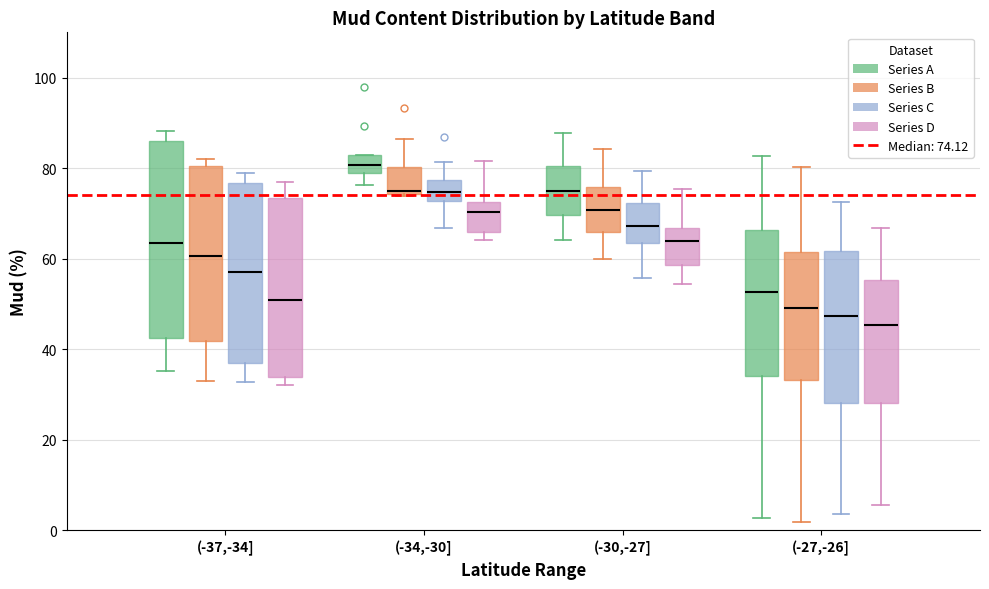

Reading left to right, transcribe this box plot: for each box, give where its median line is, the range the box spans, and where its two whiskers end, as read against the y-axis. The values are not printed on the chart, so give them approximately, as read against the axis.

(-37,-34] (Series A): median 64, box 42 to 86, whiskers 36 to 88
(-37,-34] (Series B): median 60, box 42 to 80, whiskers 32 to 82
(-37,-34] (Series C): median 58, box 36 to 76, whiskers 32 to 78
(-37,-34] (Series D): median 50, box 34 to 74, whiskers 32 to 76
(-34,-30] (Series A): median 80, box 78 to 84, whiskers 76 to 84
(-34,-30] (Series B): median 76, box 74 to 80, whiskers 74 (just below the box's lower edge) to 86
(-34,-30] (Series C): median 74, box 72 to 78, whiskers 66 to 82
(-34,-30] (Series D): median 70, box 66 to 72, whiskers 64 to 82
(-30,-27] (Series A): median 74, box 70 to 80, whiskers 64 to 88
(-30,-27] (Series B): median 70, box 66 to 76, whiskers 60 to 84
(-30,-27] (Series C): median 68, box 64 to 72, whiskers 56 to 80
(-30,-27] (Series D): median 64, box 58 to 66, whiskers 54 to 76
(-27,-26] (Series A): median 52, box 34 to 66, whiskers 2 to 82
(-27,-26] (Series B): median 50, box 34 to 62, whiskers 2 to 80
(-27,-26] (Series C): median 48, box 28 to 62, whiskers 4 to 72
(-27,-26] (Series D): median 46, box 28 to 56, whiskers 6 to 66